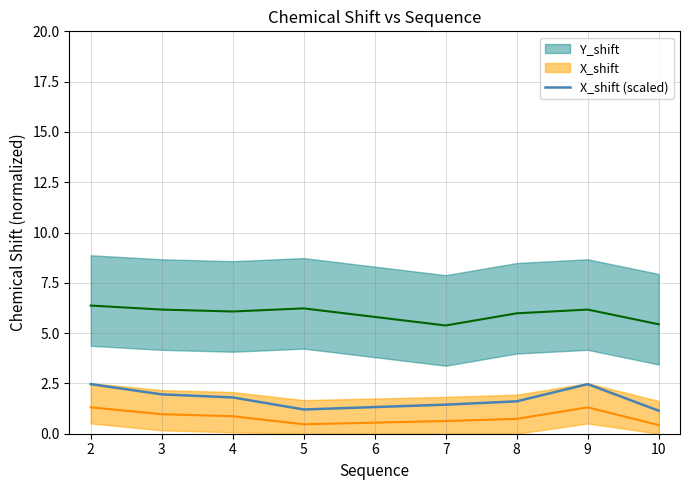

The X_shift (scaled) series shows 1.4 at 7. True or false?

True